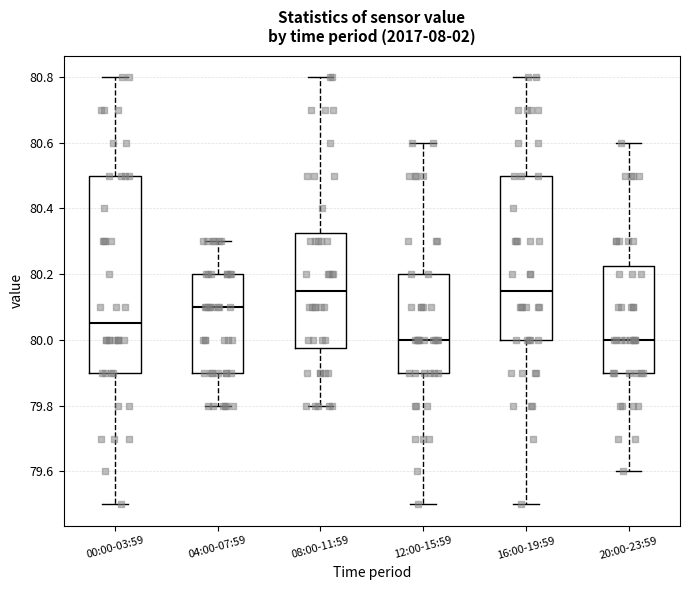

Where does the lower whisker of the box for 12:00-15:59 end on the y-axis? The values are not printed on the chart, so give them approximately, as read against the axis.

79.50